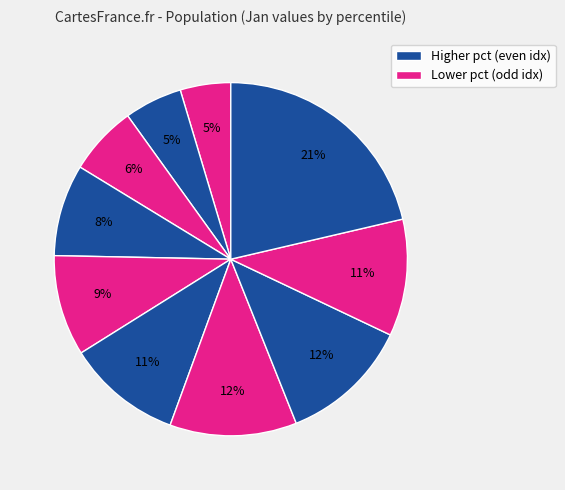

Which slice is the smallest?

pct05